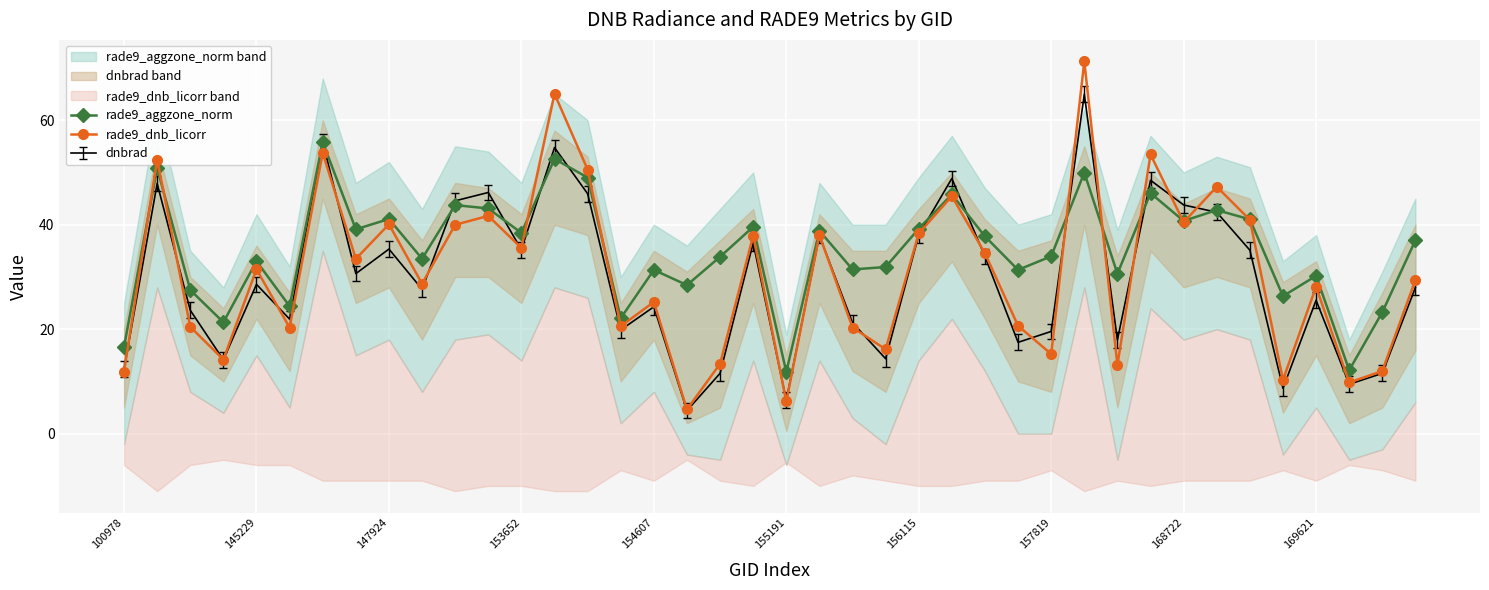

The value of rade9_dnb_licorr at 154607 is 25.2. True or false?

True